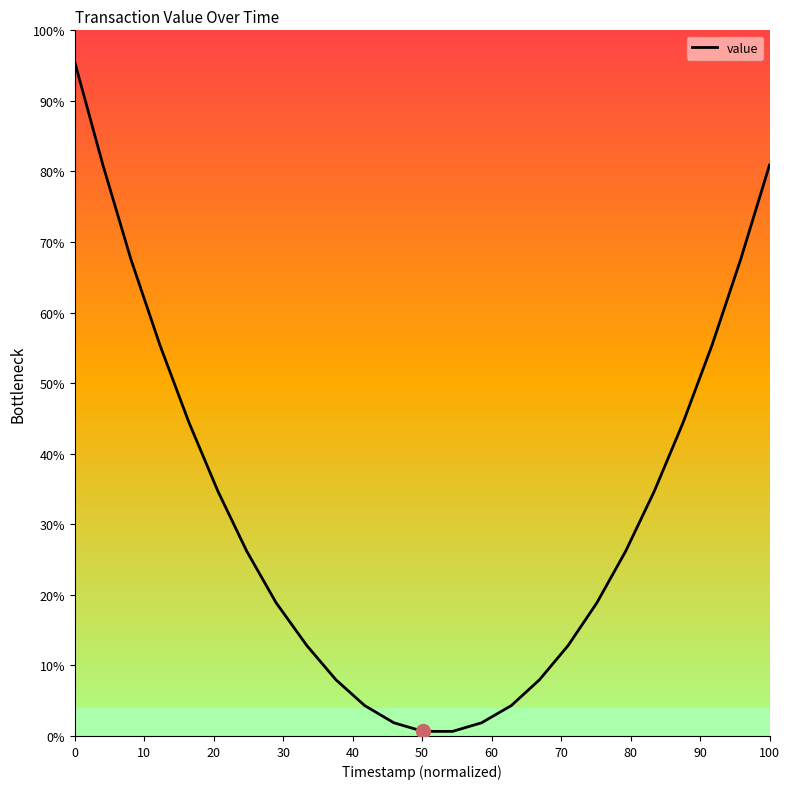

True or false: the data has more than 0 interior local peaks.

False